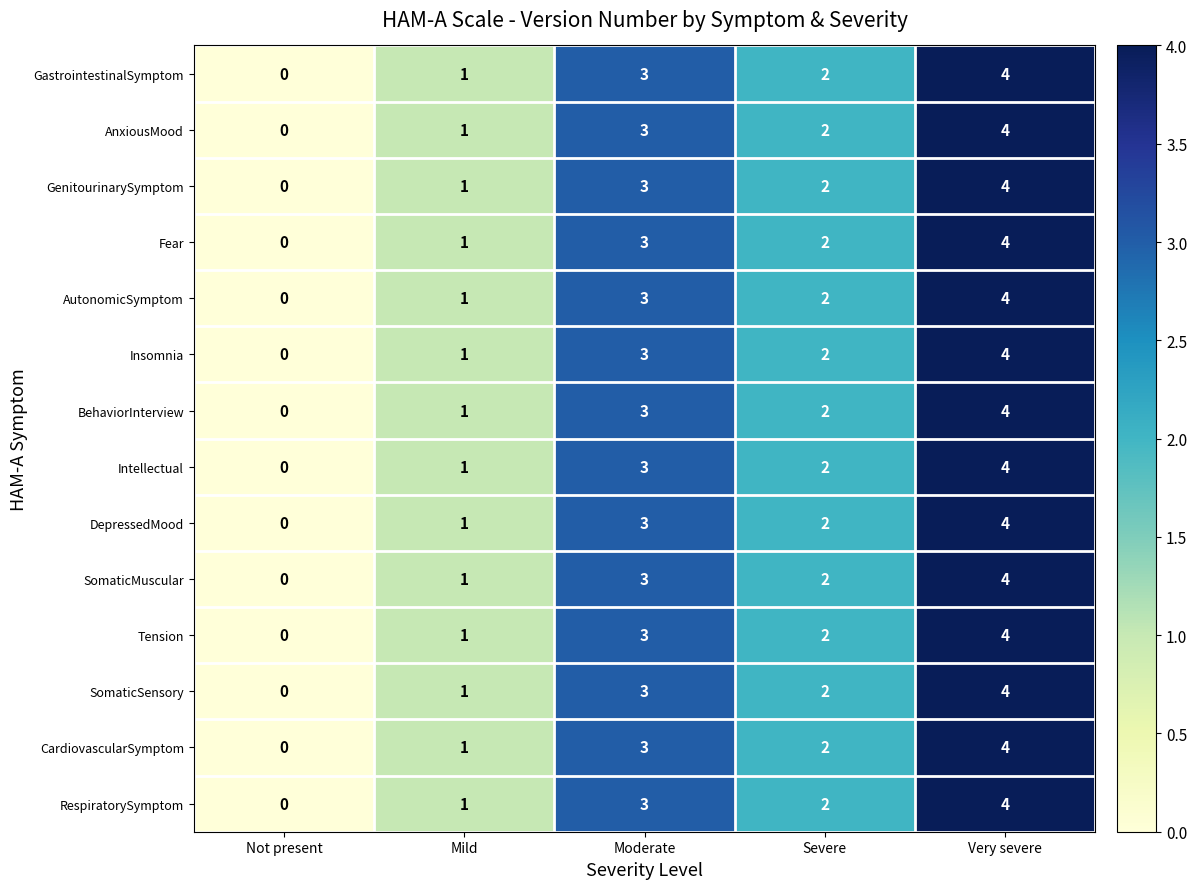

At which label does RespiratorySymptom reach its peak?

Very severe